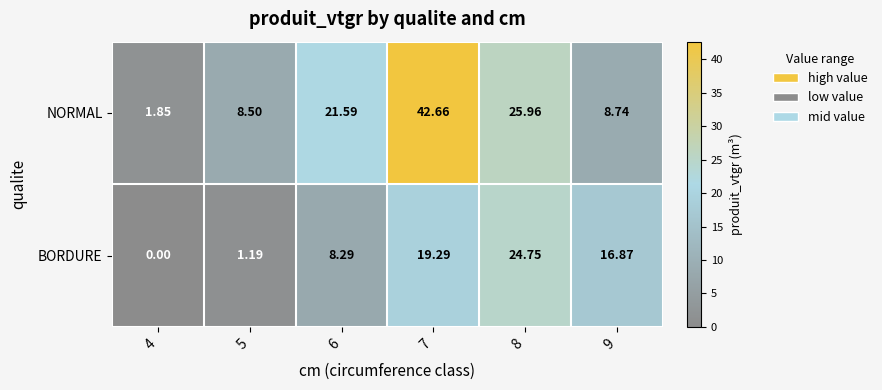

Rank the series at 6 from highest to lowest value.

NORMAL, BORDURE